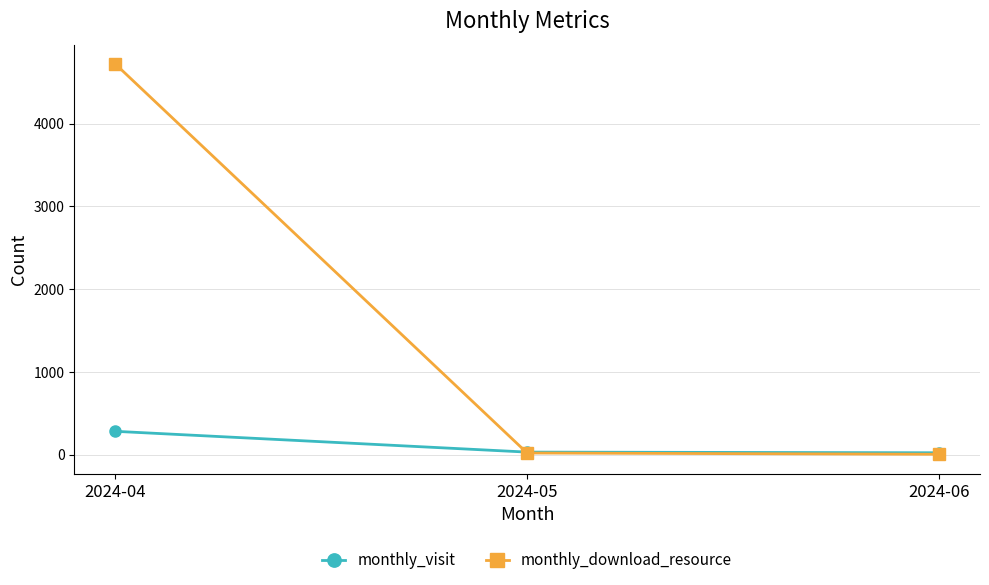

Which series has the largest total across all categories?

monthly_download_resource